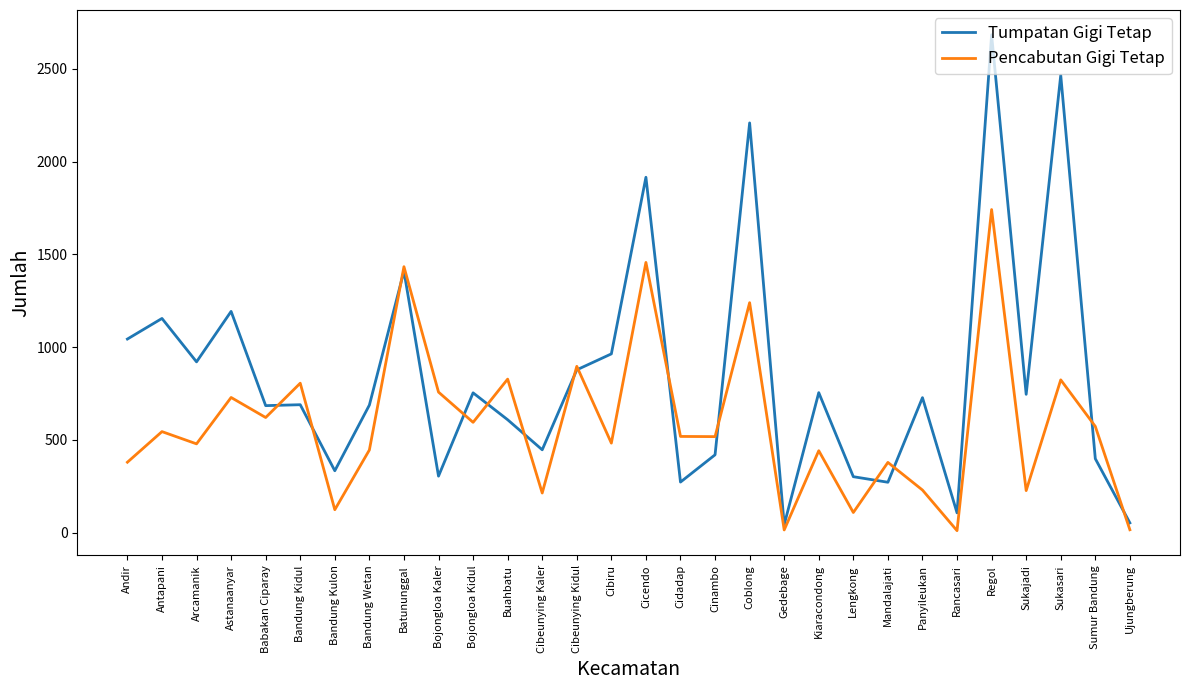

Is the value of Tumpatan Gigi Tetap at Coblong greater than the value of Pencabutan Gigi Tetap at Cibeunying Kidul?

Yes